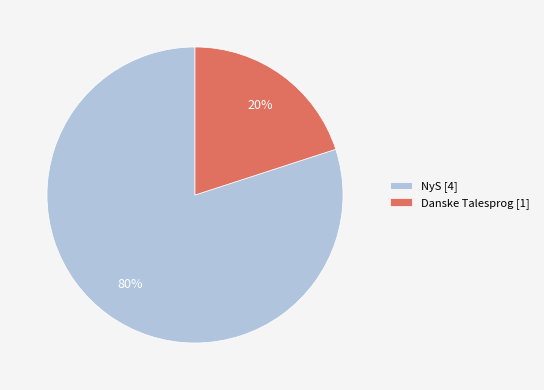

What is the ratio of the value at NyS [4] to the value at Danske Talesprog [1]?

4.0